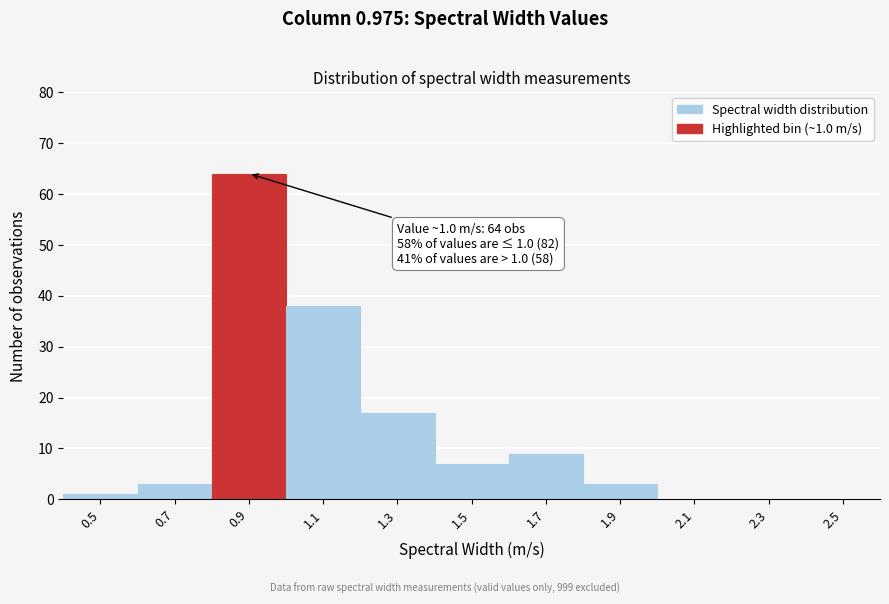

Reading left to right, extract all data points from this chart.

0.5=1	0.7=3	0.9=64	1.1=38	1.3=17	1.5=7	1.7=9	1.9=3	2.1=0	2.3=0	2.5=0